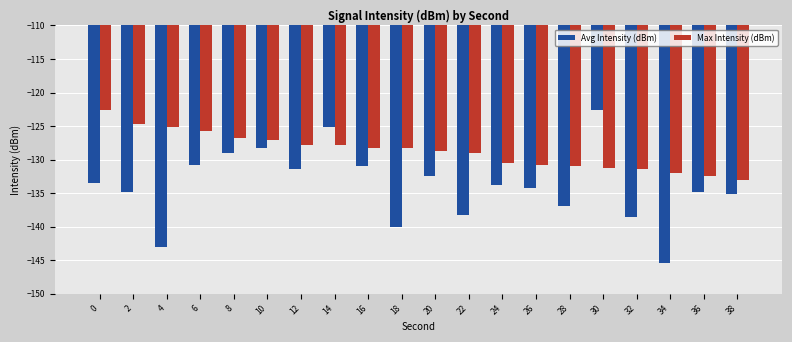

True or false: Max Intensity (dBm) has a value of -126.8 at 8.

True